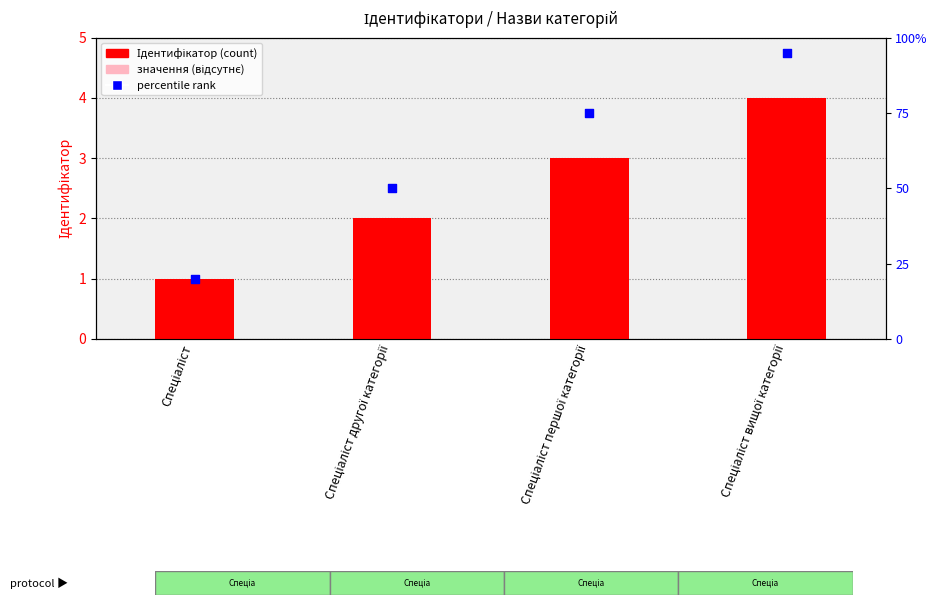

Which series has the largest Y range (max minus min)?

Ідентифікатор